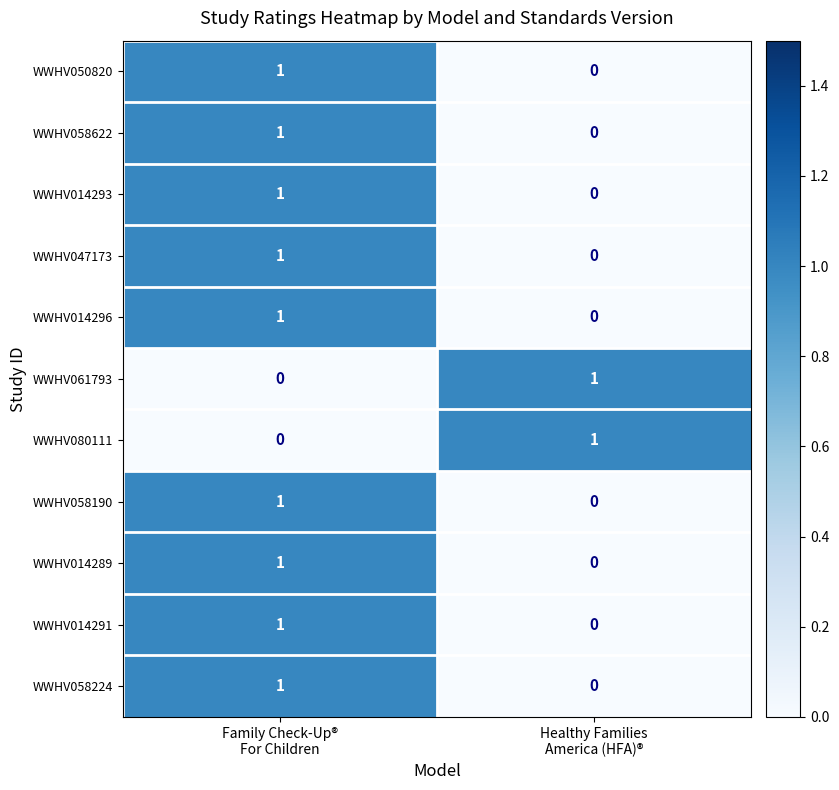

Reading left to right, list all the values displayed in this chart.

WWHV050820: 1	0
WWHV058622: 1	0
WWHV014293: 1	0
WWHV047173: 1	0
WWHV014296: 1	0
WWHV061793: 0	1
WWHV080111: 0	1
WWHV058190: 1	0
WWHV014289: 1	0
WWHV014291: 1	0
WWHV058224: 1	0